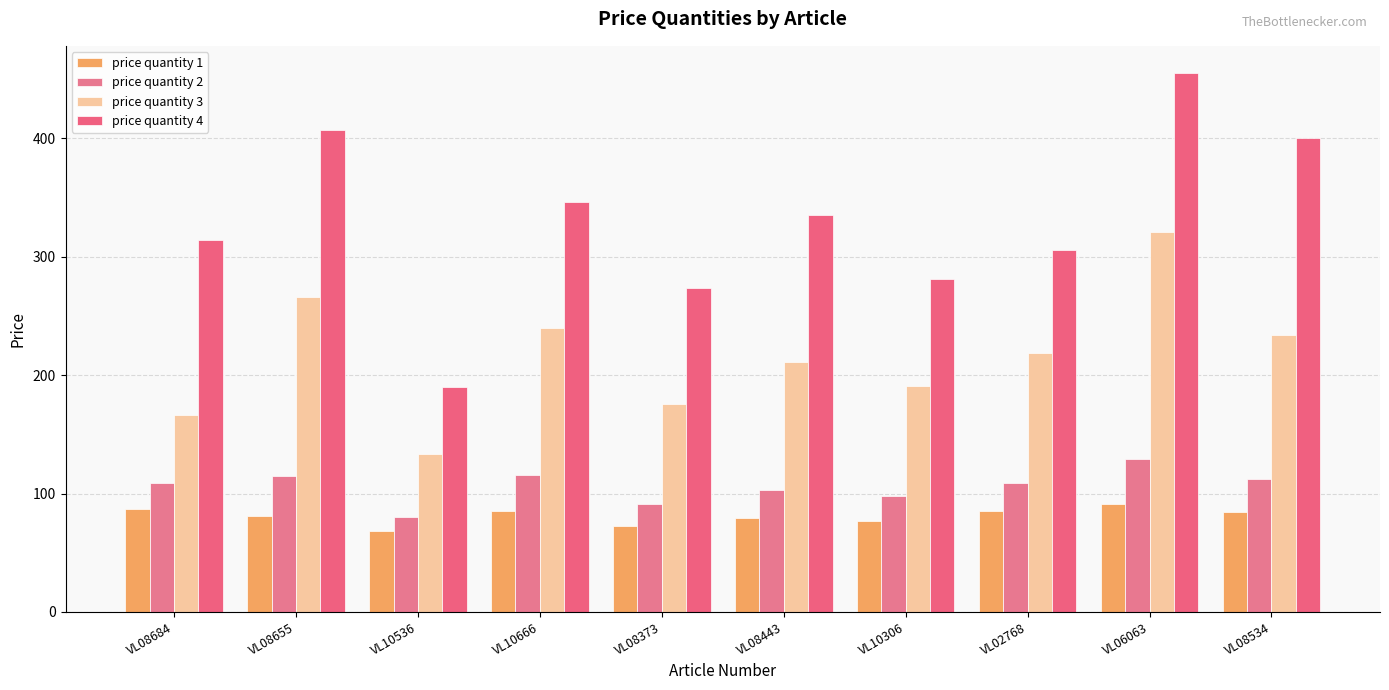

Between VL08373 and VL06063, which series saw the biggest shift?

price quantity 4